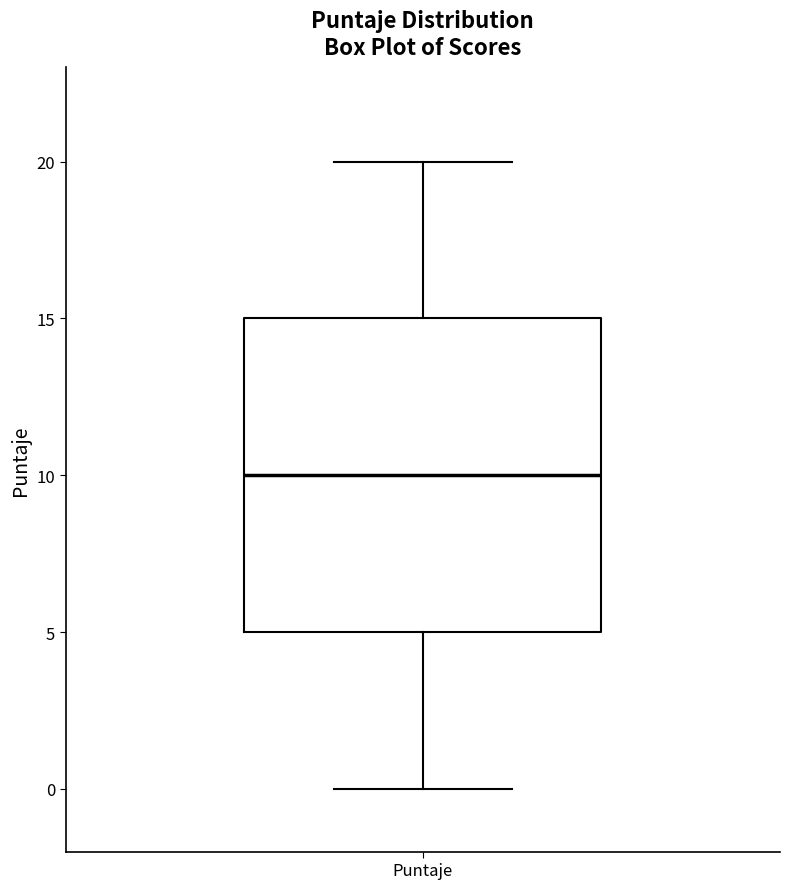

Where does the median line of the box for Puntaje sit on the y-axis? The values are not printed on the chart, so give them approximately, as read against the axis.

10